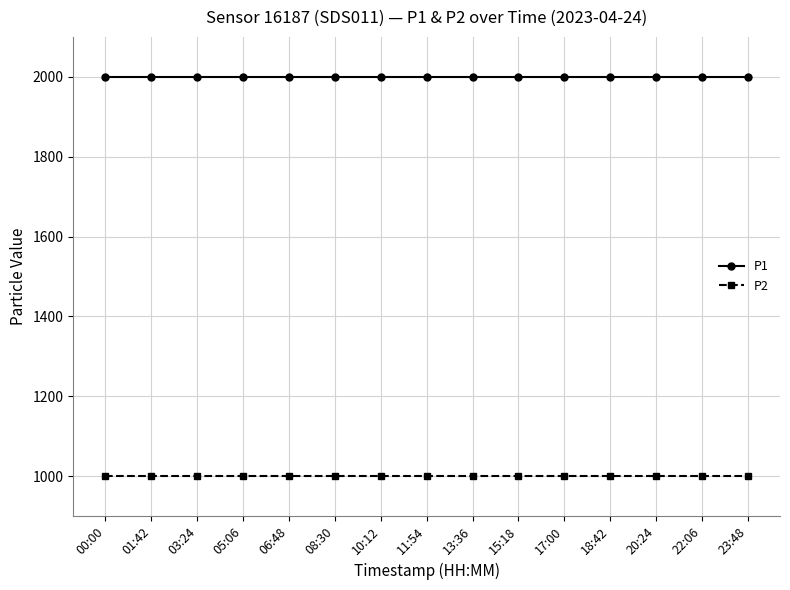

Rank the series by their maximum value, from highest to lowest.

P1, P2